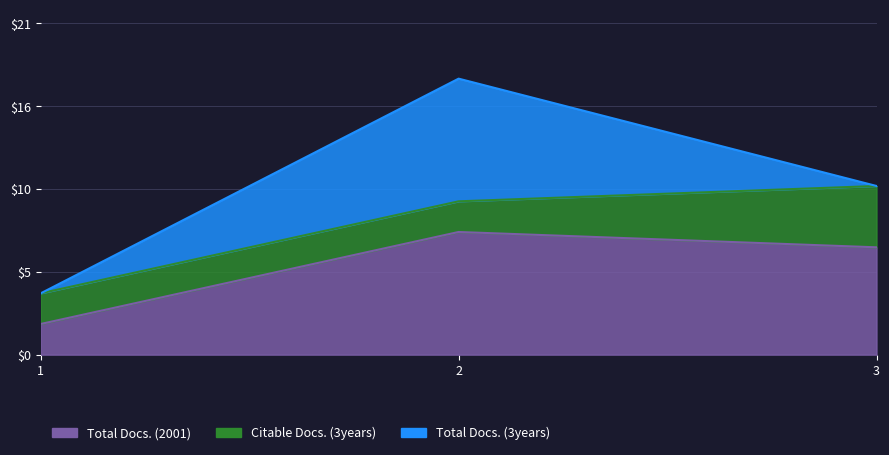

What is the spread (max minus min) of values at 2?

6